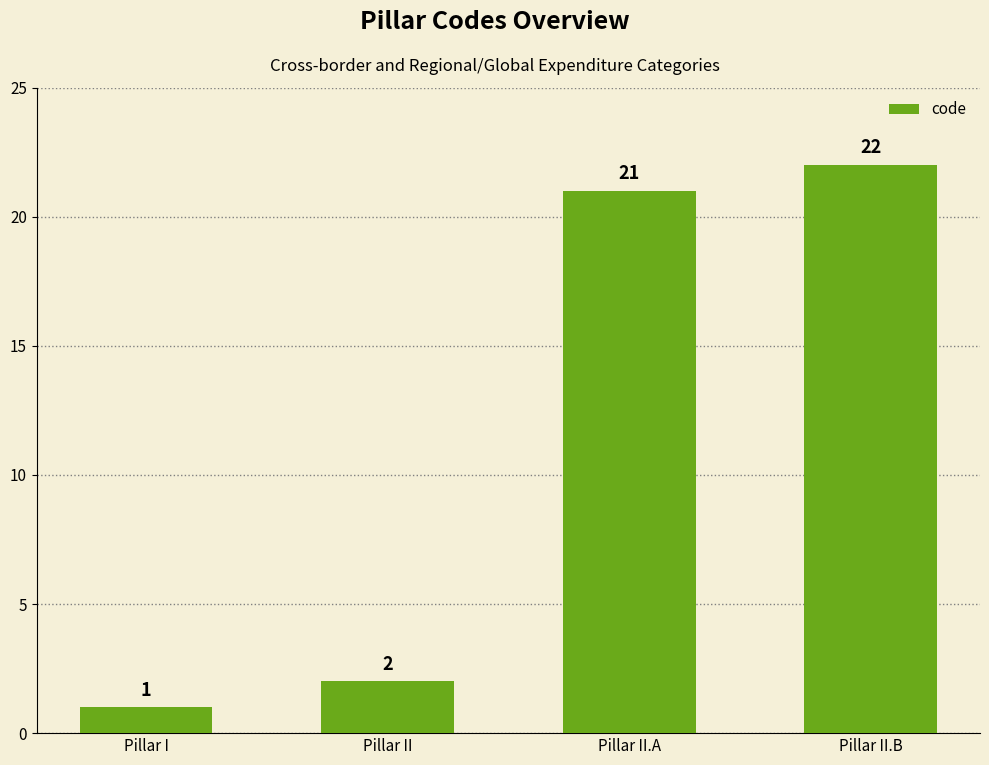

List the labels in order of value, smallest first.

Pillar I, Pillar II, Pillar II.A, Pillar II.B